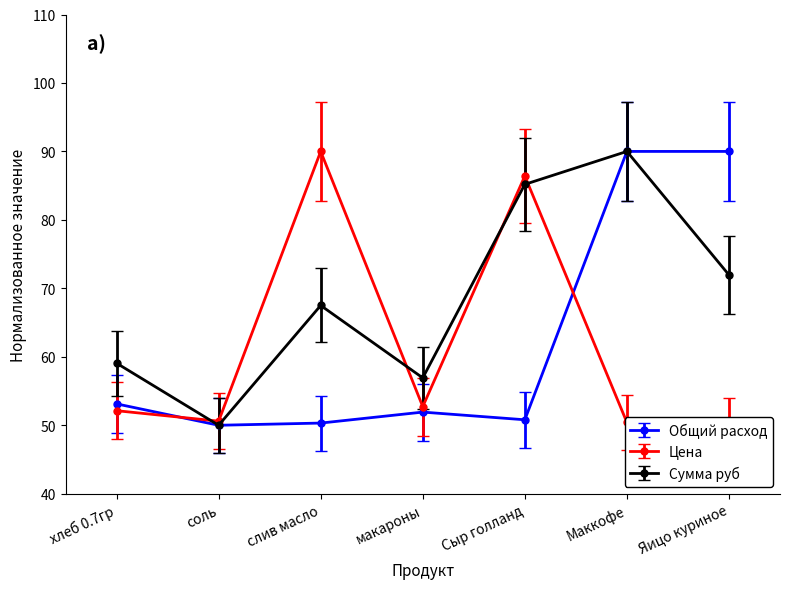

Which category has the lowest value across all series?

соль